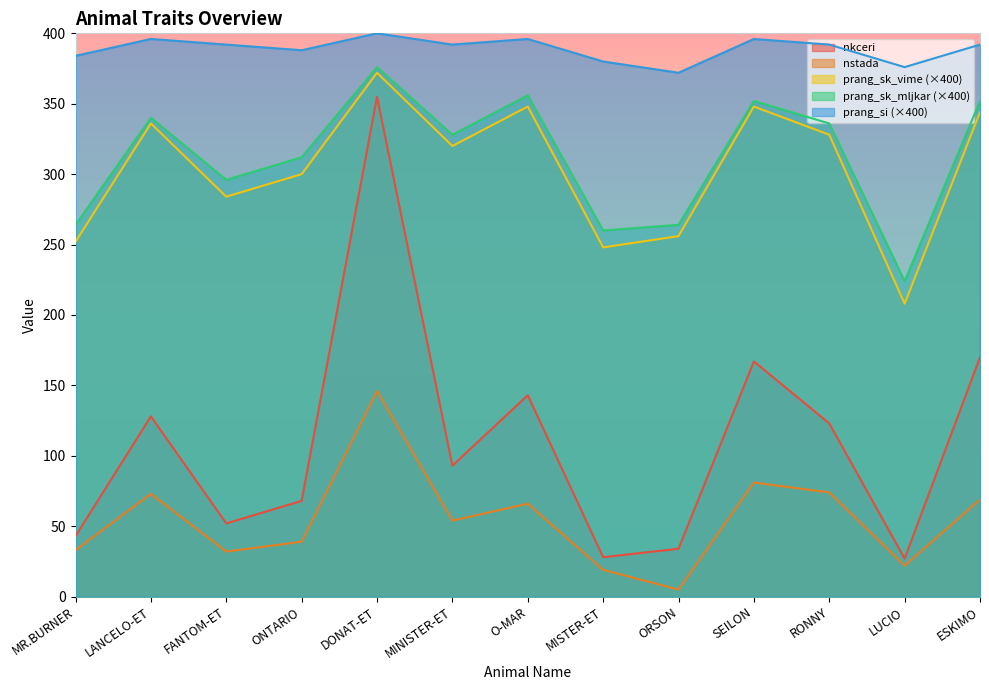

Does the chart display data point markers on the line(s)?

No